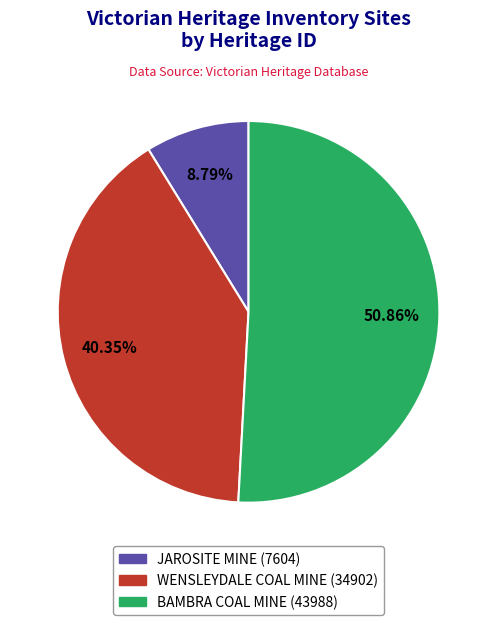

Which slice is the smallest?

JAROSITE MINE